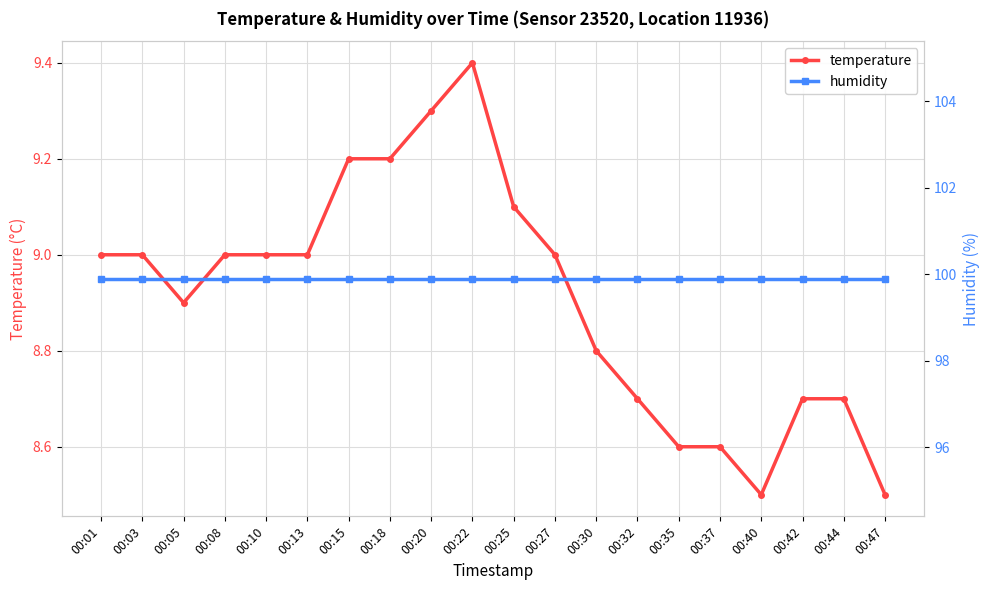

What value does the temperature series have at 00:20?

9.3